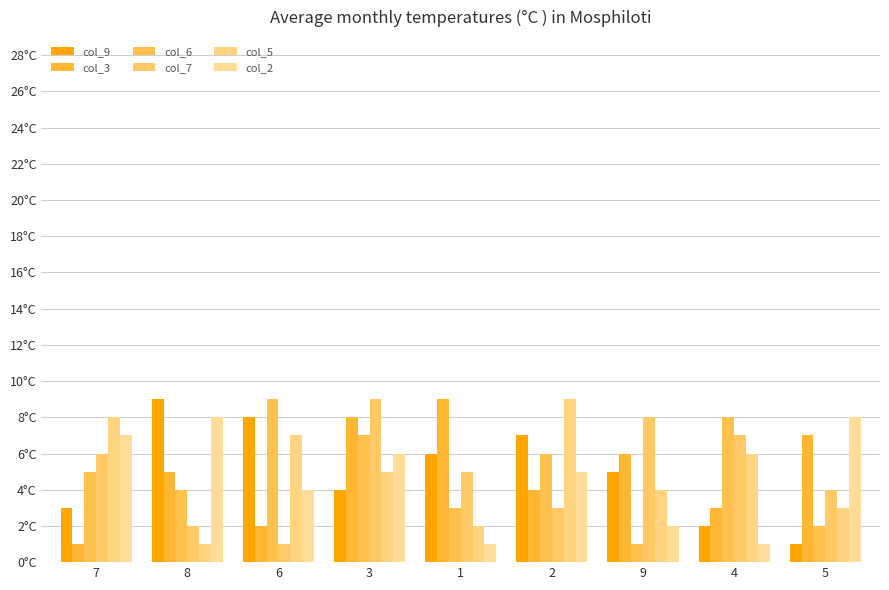

Between 8 and 5, which series saw the biggest shift?

col_9